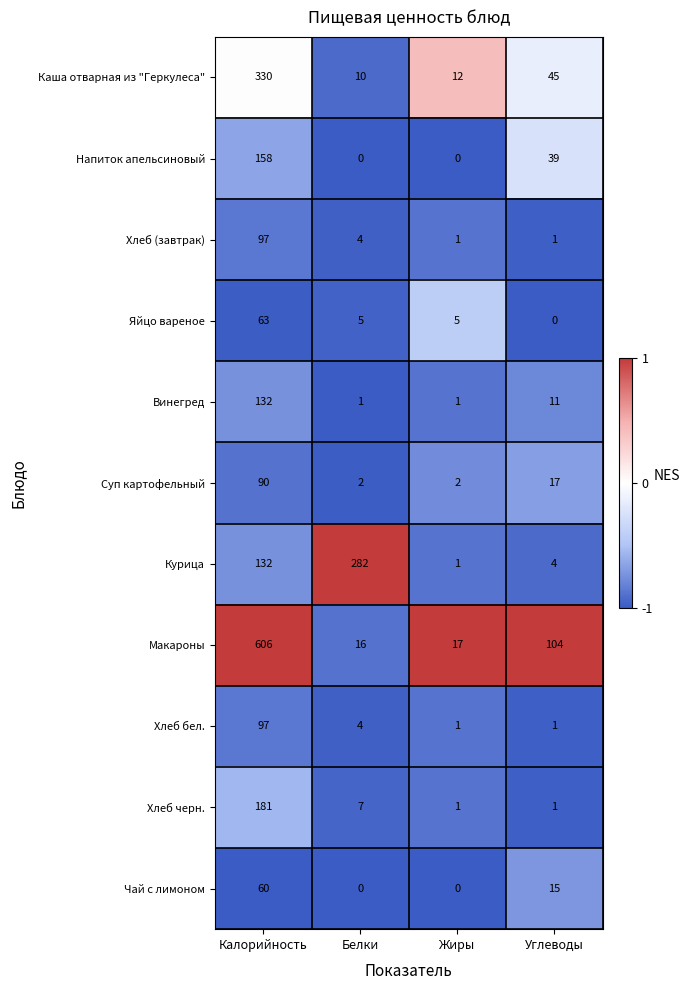

What is the average value of the Суп картофельный series?

28